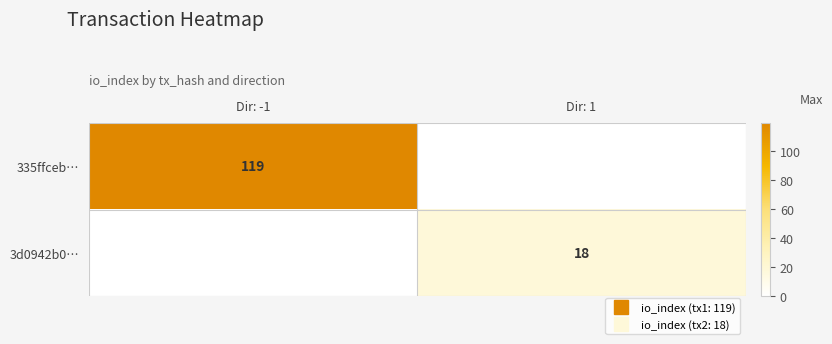

At which category is the sum across all series the highest?

Dir: -1